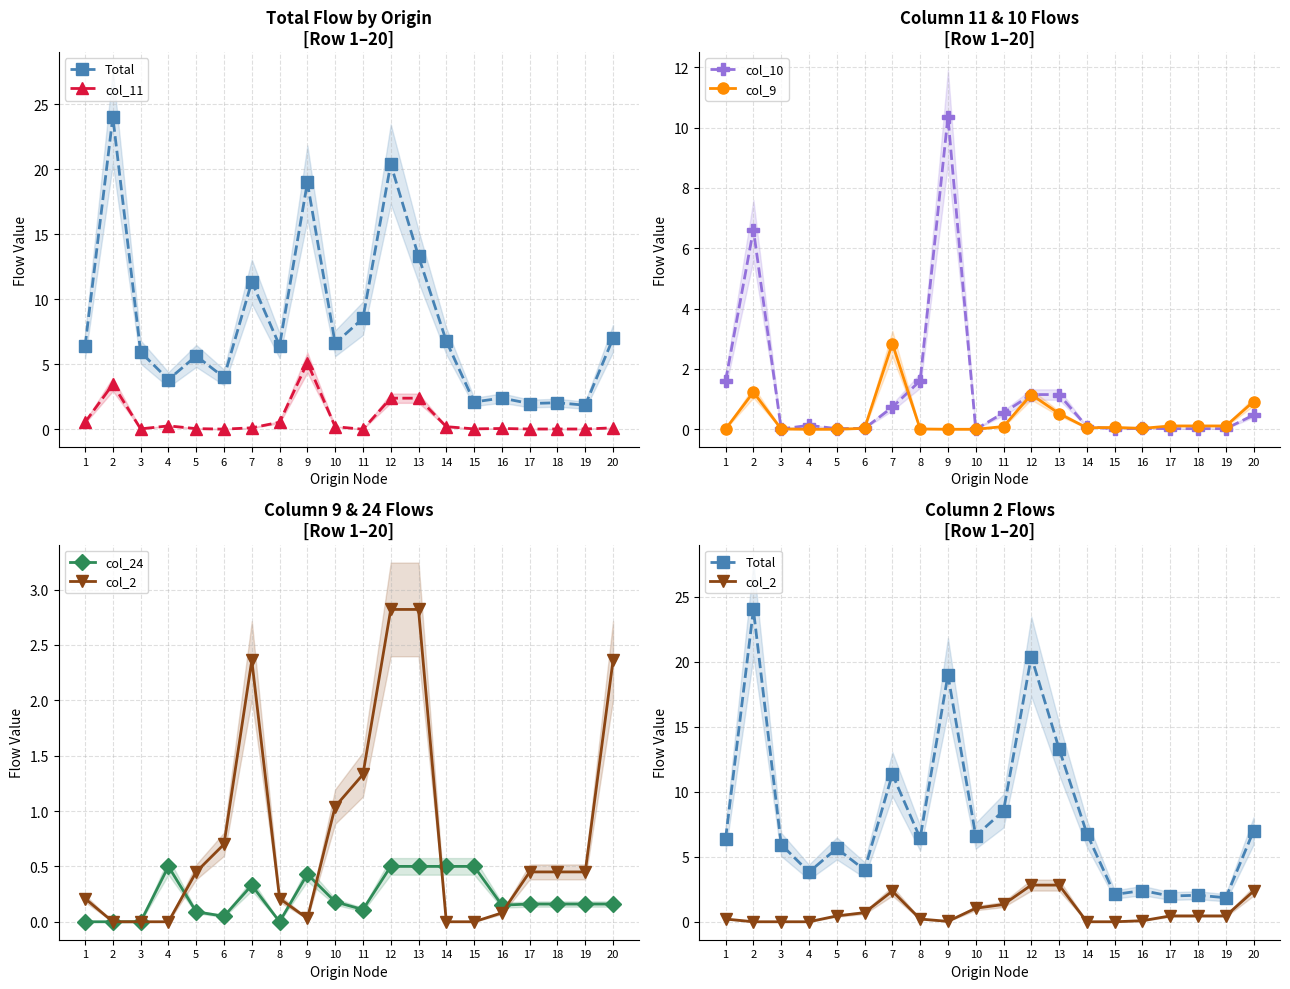

Rank the categories by col_10 value from highest to lowest.

9, 2, 1, 8, 12, 13, 7, 11, 20, 4, 14, 6, 16, 5, 17, 18, 19, 3, 15, 10